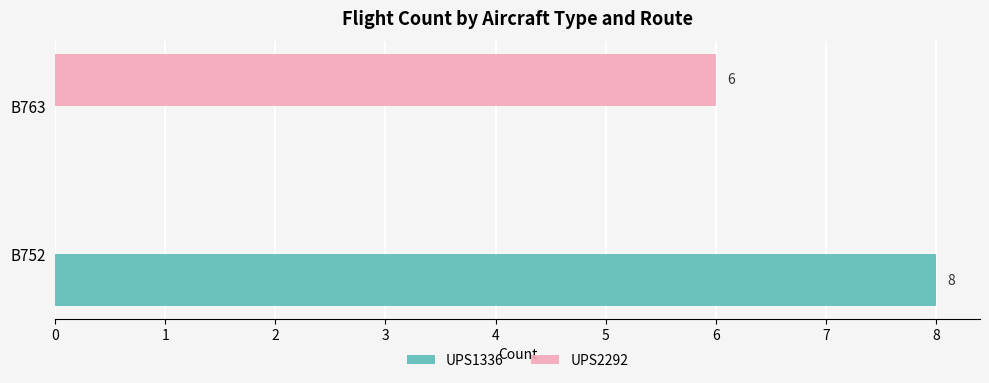

How many positive values does the UPS2292 series have?

1